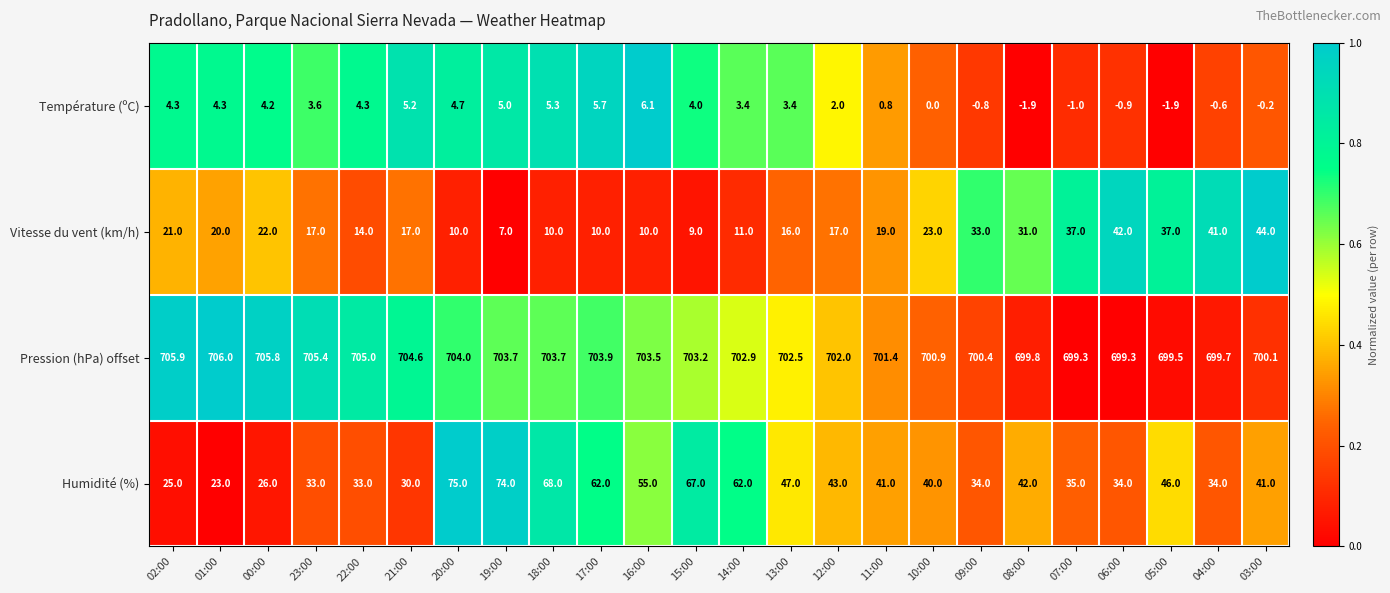

At how many categories does at least one series exceed 0?

24